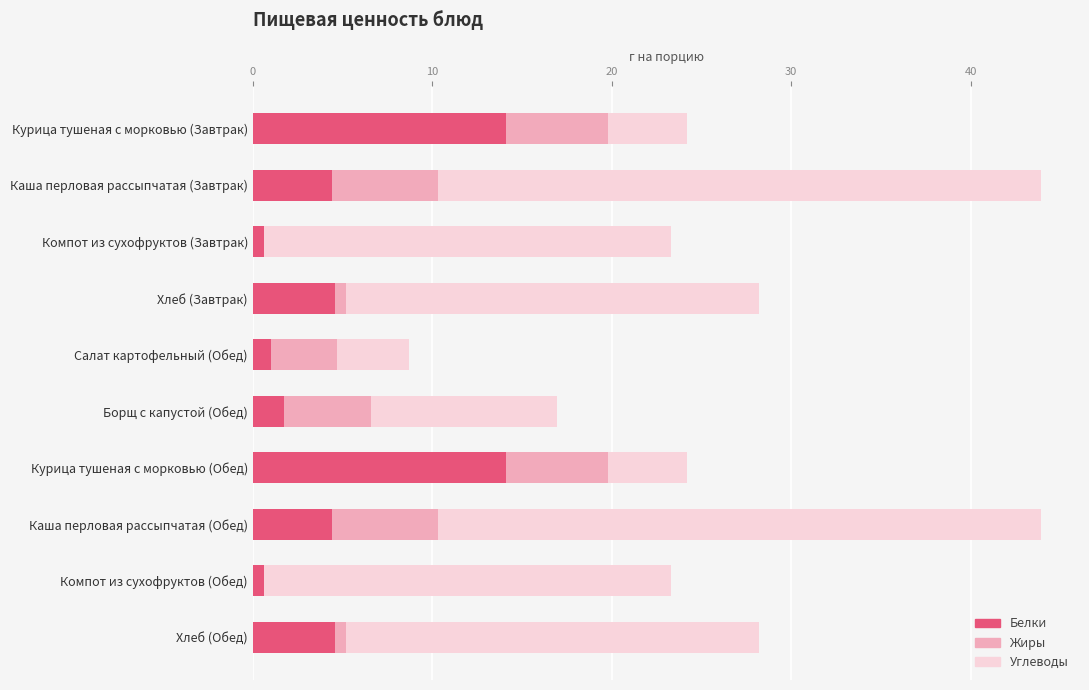

Is it true that Белки equals 1.0 at Салат картофельный (Обед)?

True